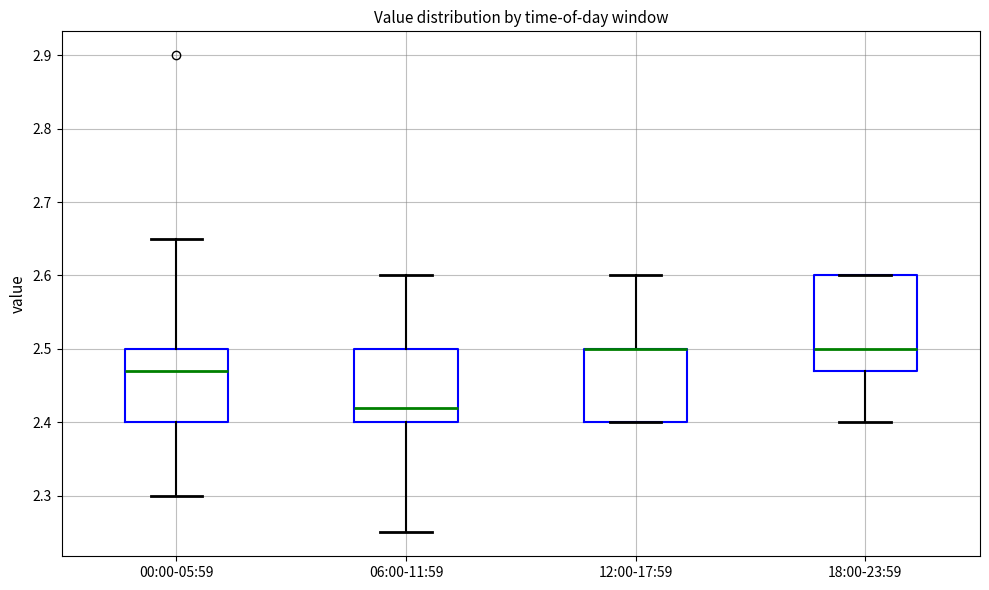

Comparing the boxes themselves (not the whiskers), which one is the tallest?

18:00-23:59